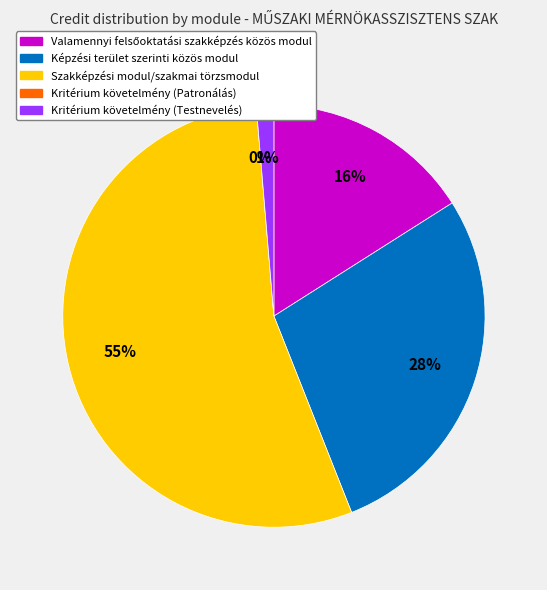

Rank the categories by value from highest to lowest.

Szakképzési modul/szakmai törzsmodul, Képzési terület szerinti közös modul, Valamennyi felsőoktatási szakképzés közös modul, Kritérium követelmény (Testnevelés), Kritérium követelmény (Patronálás)